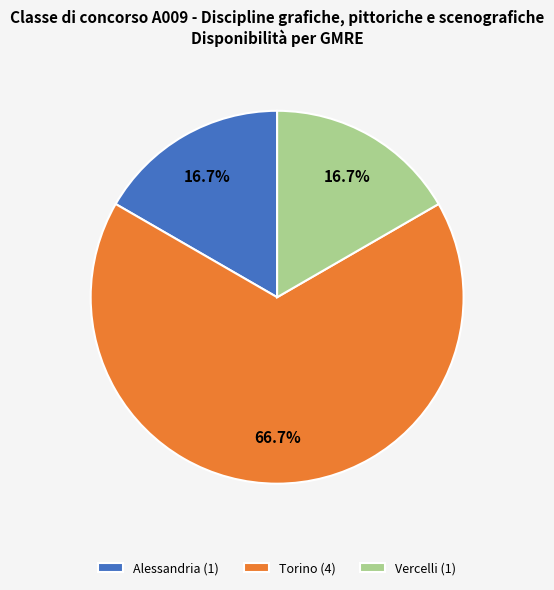

To the nearest percent, what is the combined percentage of Vercelli and Alessandria?

33%